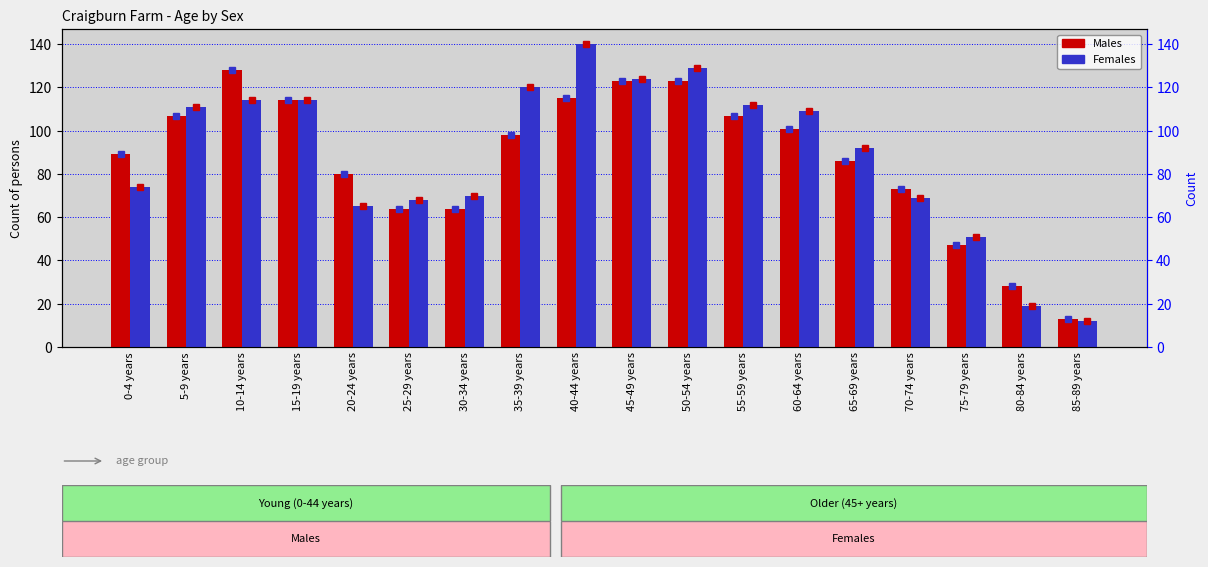

What position from the left is 10-14 years?

3